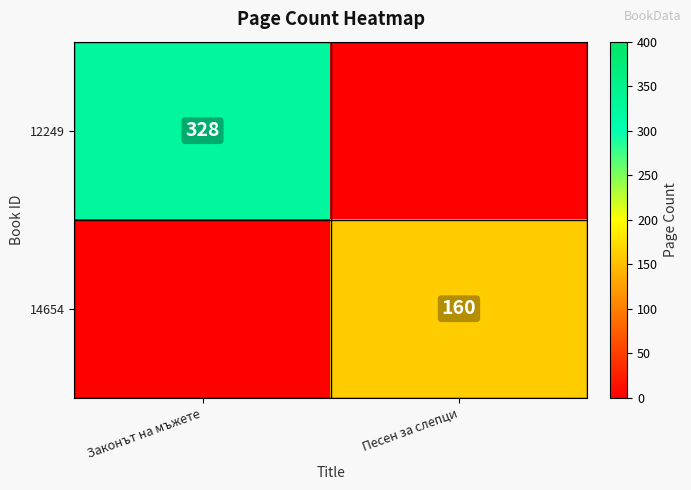

Is it true that 12249 equals 328 at Законът на мъжете?

True